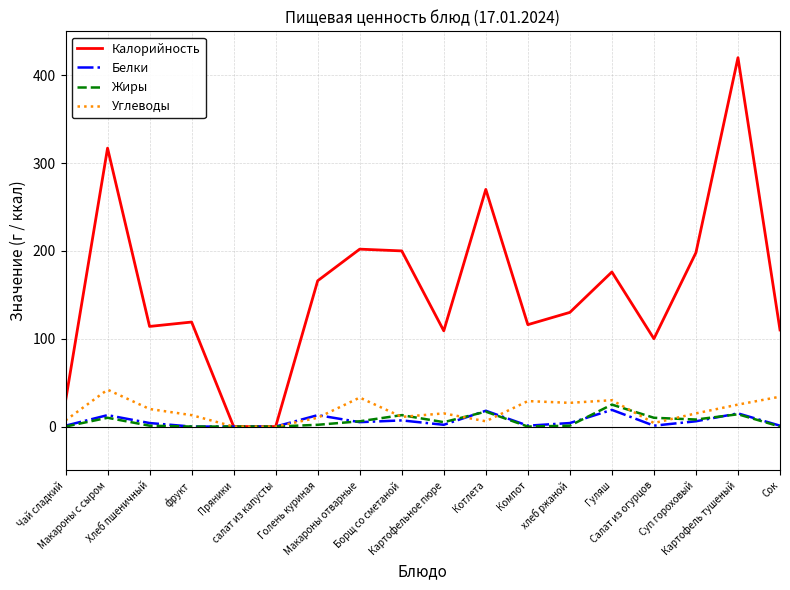

Between фрукт and Сок, which series saw the biggest shift?

Углеводы